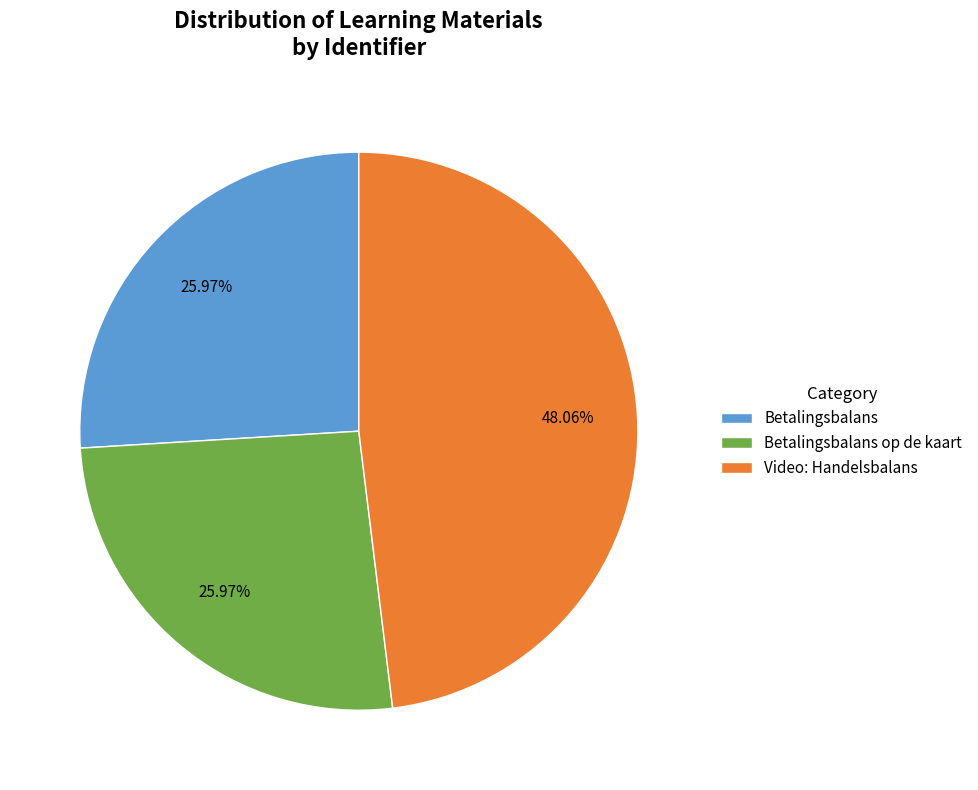

Is there a majority slice in this chart?

No